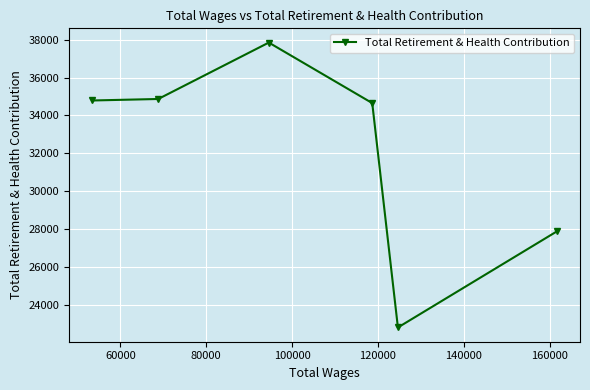

What is the maximum value shown in the chart?

37857